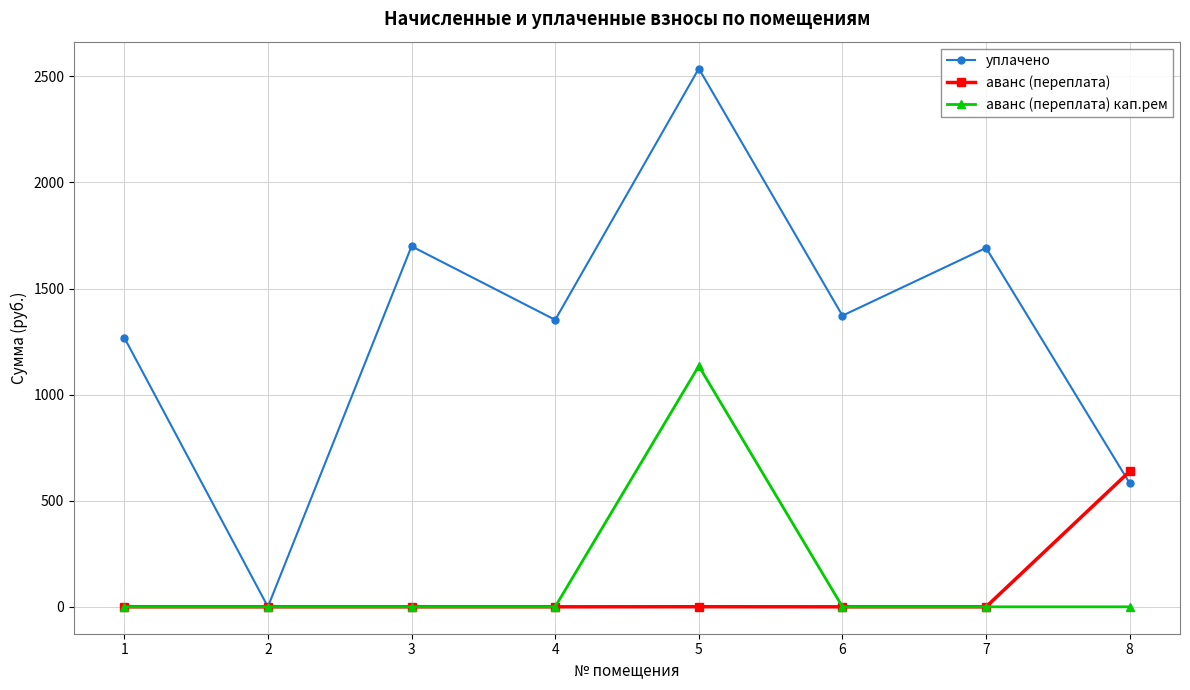

List the series in order of their peak value, highest first.

уплачено, аванс (переплата) кап.рем, аванс (переплата)